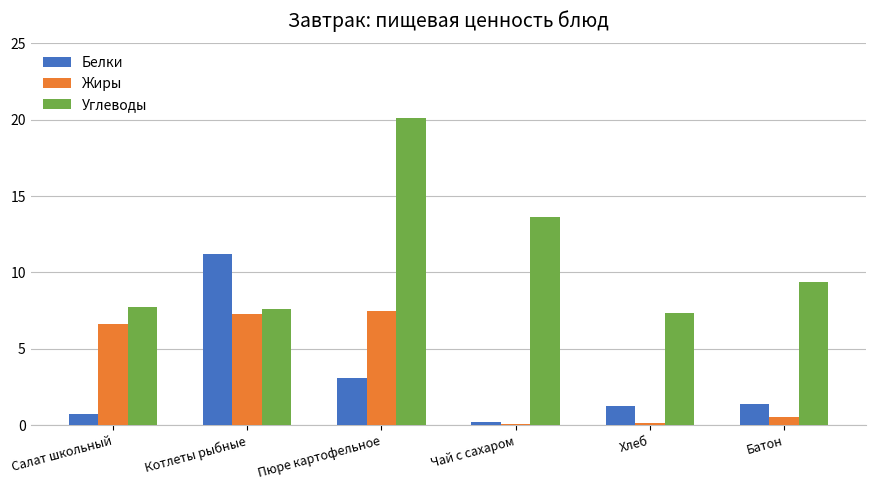

What is the sum of the Белки values at Салат школьный and Пюре картофельное?

3.9